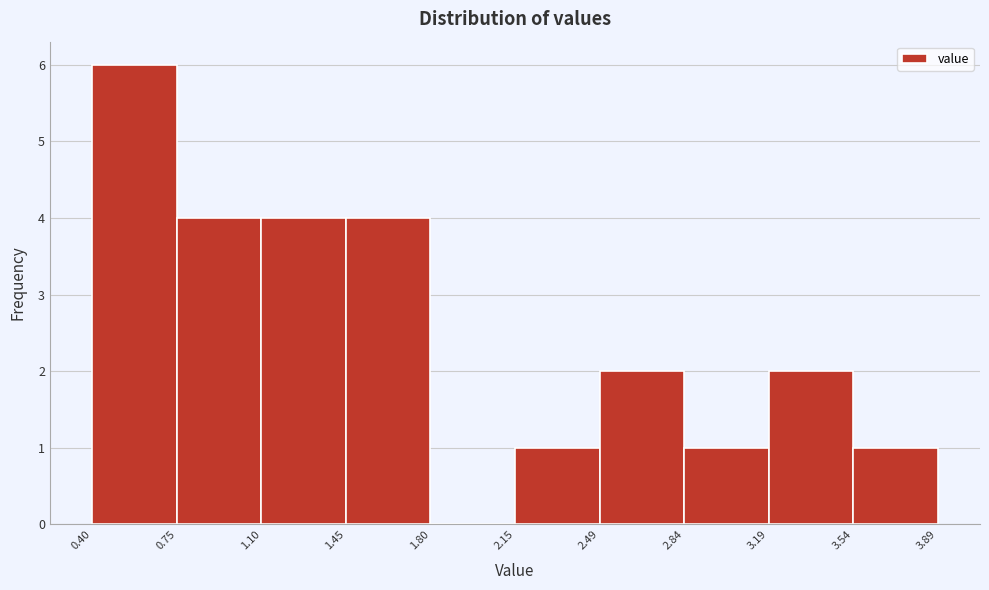

Reading left to right, list every bar in this chart as the range it spans on the x-axis followed by its height. The values are not printed on the chart, so give them approximately, as read against the axis.

0.40 to 0.75: 6
0.75 to 1.10: 4
1.10 to 1.45: 4
1.45 to 1.80: 4
1.80 to 2.15: 0
2.15 to 2.49: 1
2.49 to 2.84: 2
2.84 to 3.19: 1
3.19 to 3.54: 2
3.54 to 3.89: 1